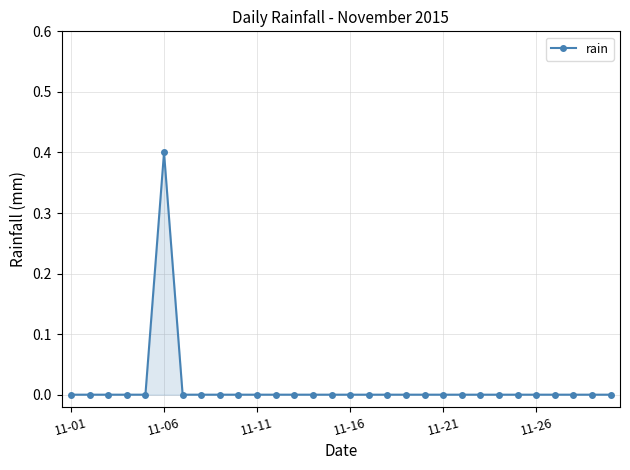

True or false: there are more than 0 points higher than both neighbors.

True